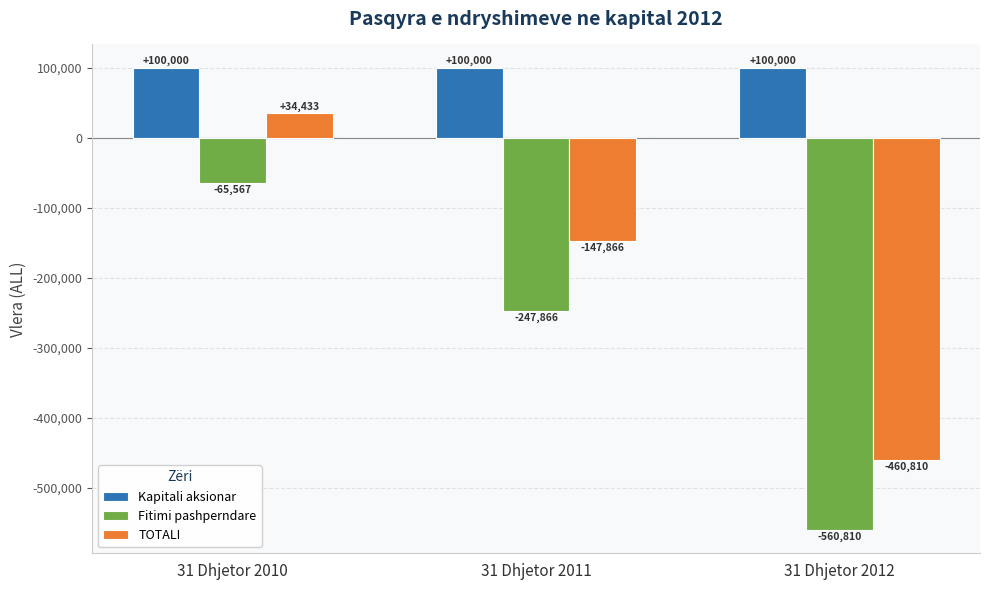

What is the value of the TOTALI bar at the 1st from the left?

34433.1